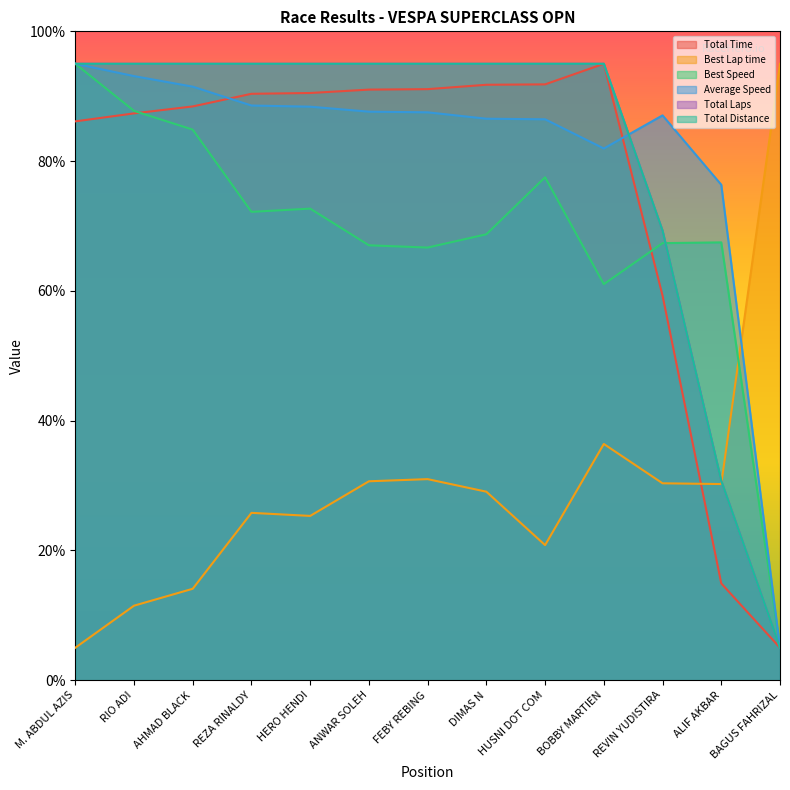

What is the average value of the Total Distance series?

81.2